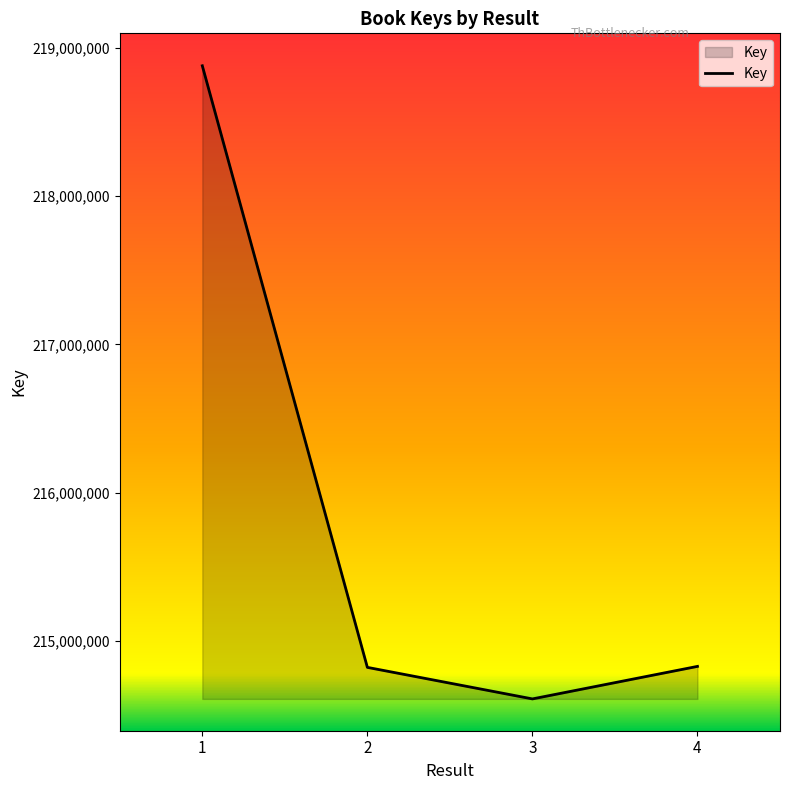

What is the average value?

215783829